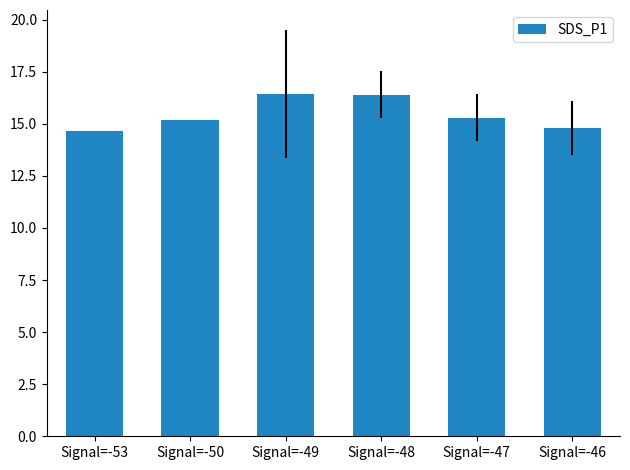

Reading left to right, list all the values displayed in this chart.

14.6	15.2	16.4	16.4	15.3	14.8